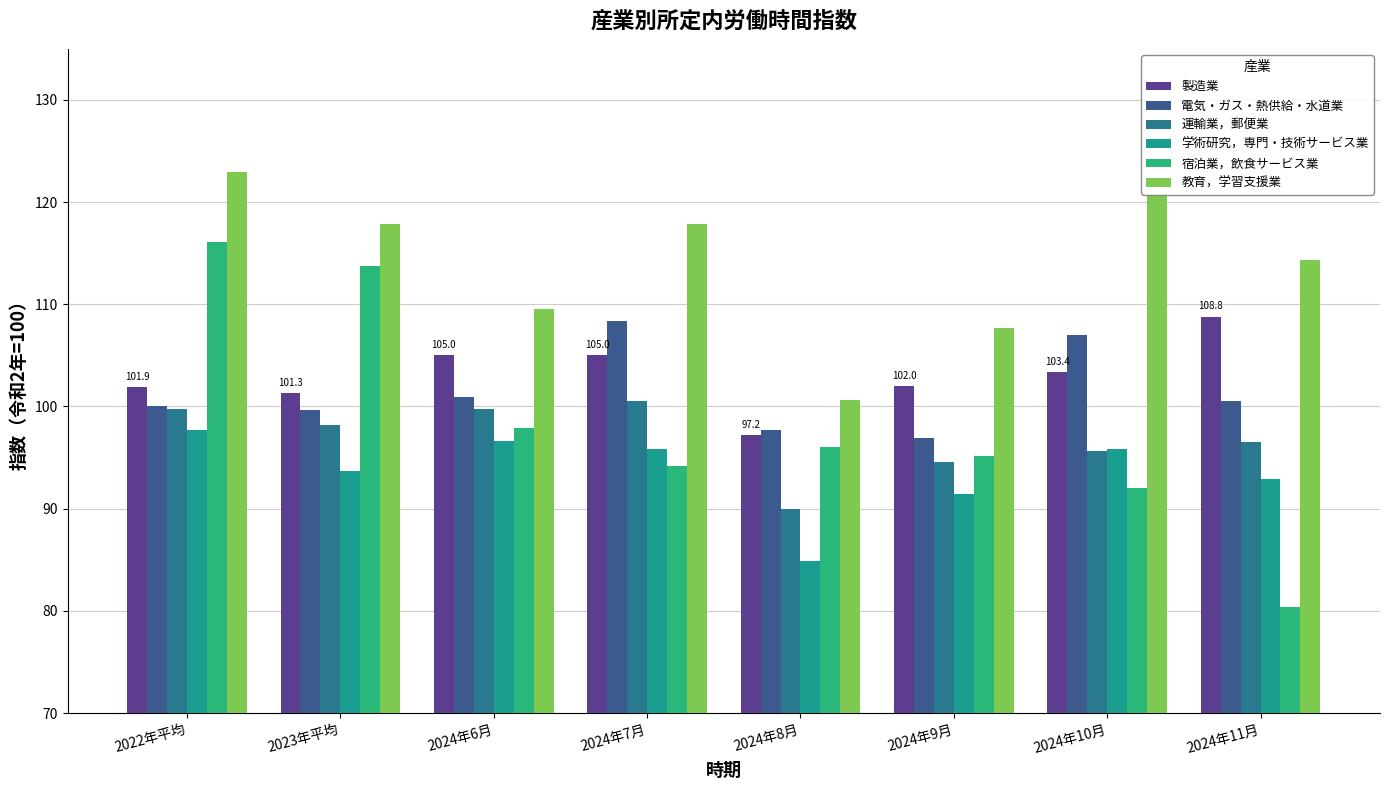

At which category is the sum across all series the highest?

2022年平均